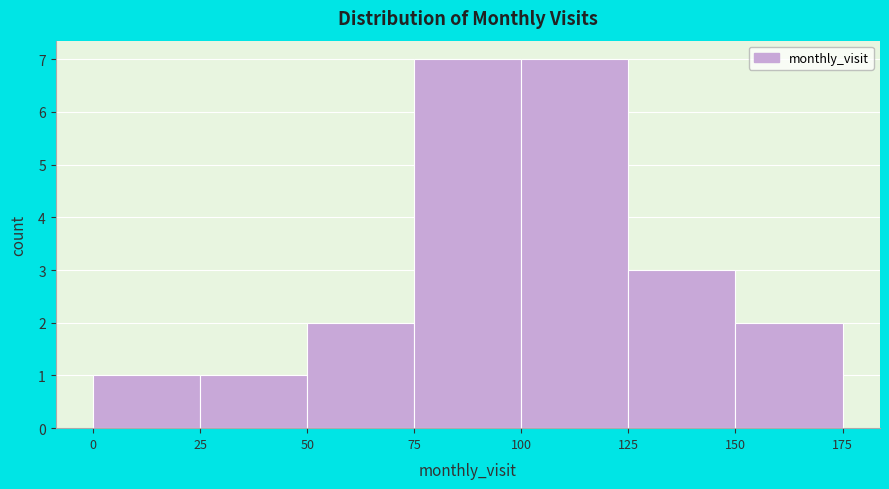

How tall is the bar that spans 75 to 100 on the x-axis? The values are not printed on the chart, so give them approximately, as read against the axis.

7